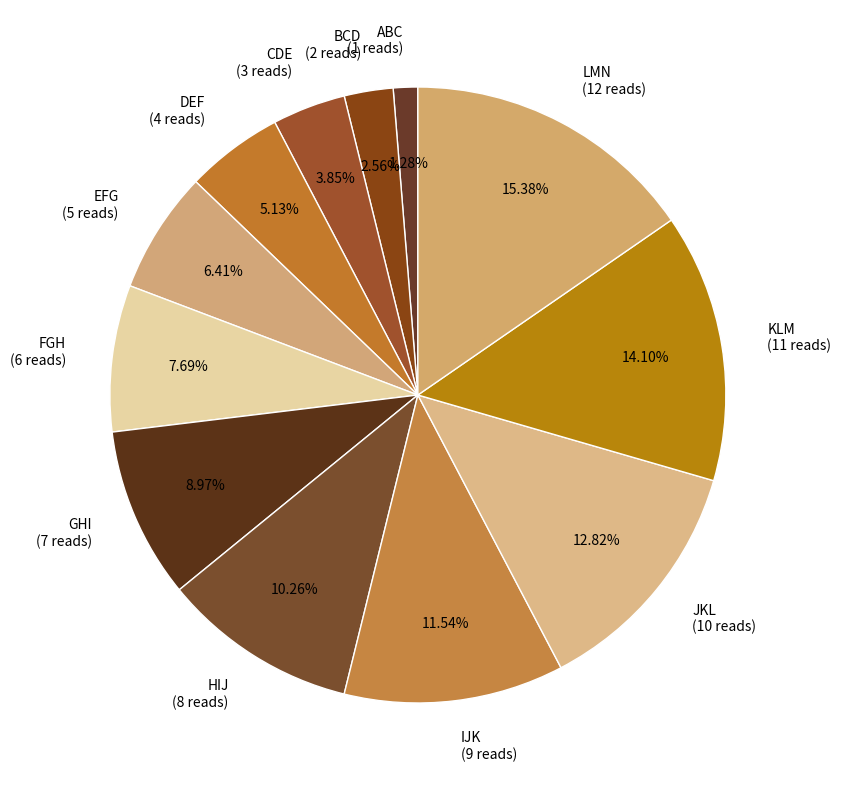

Count the number of slices in the pie.

12